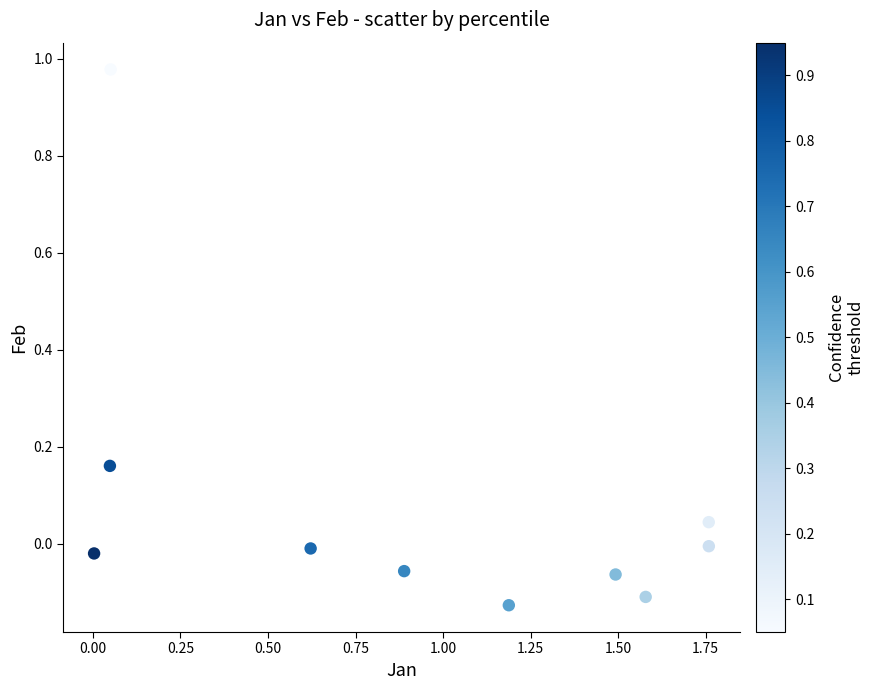

What is the average X value?

0.9